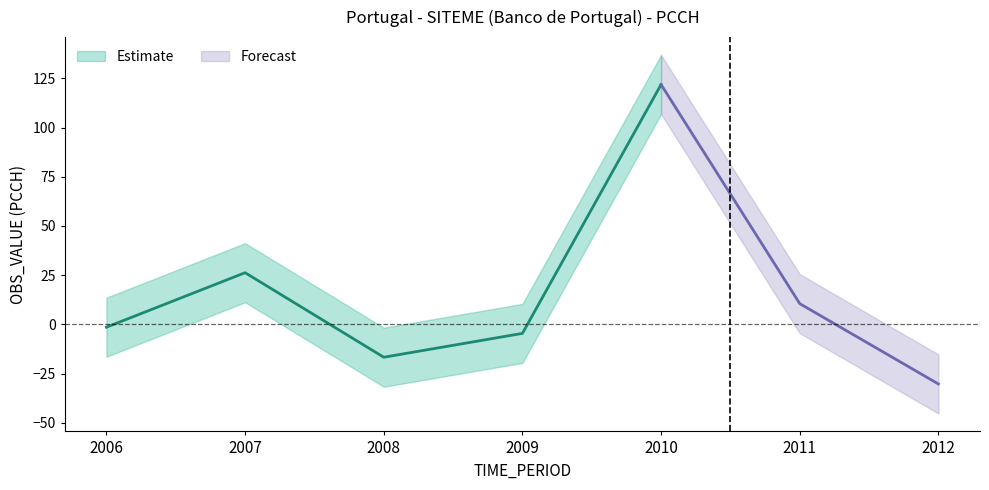

Count the number of values greater than -1.

3